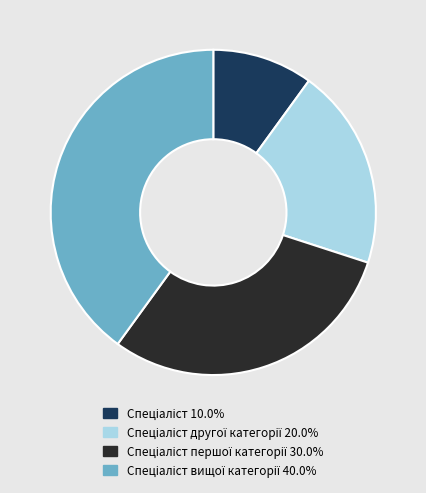

Is there any slice that represents more than half of the pie?

No